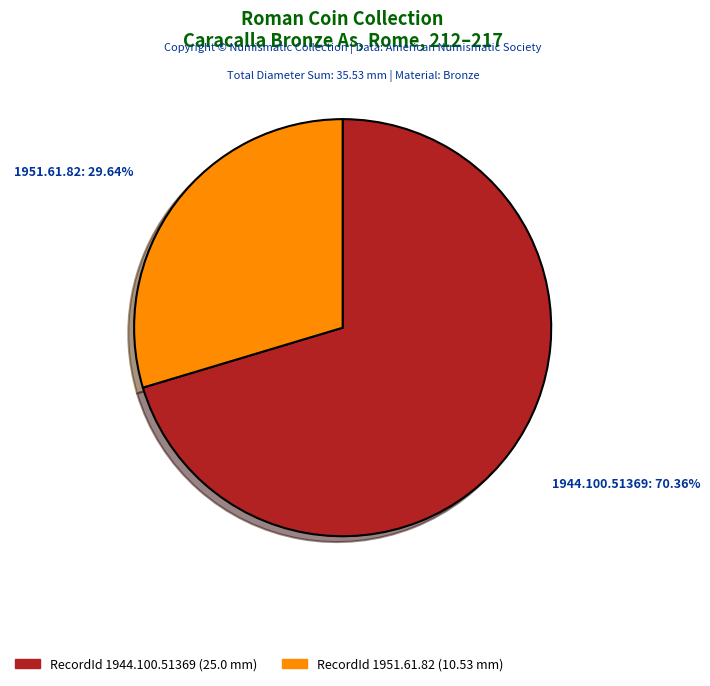

Does 1944.100.51369 represent more than half of the total?

Yes